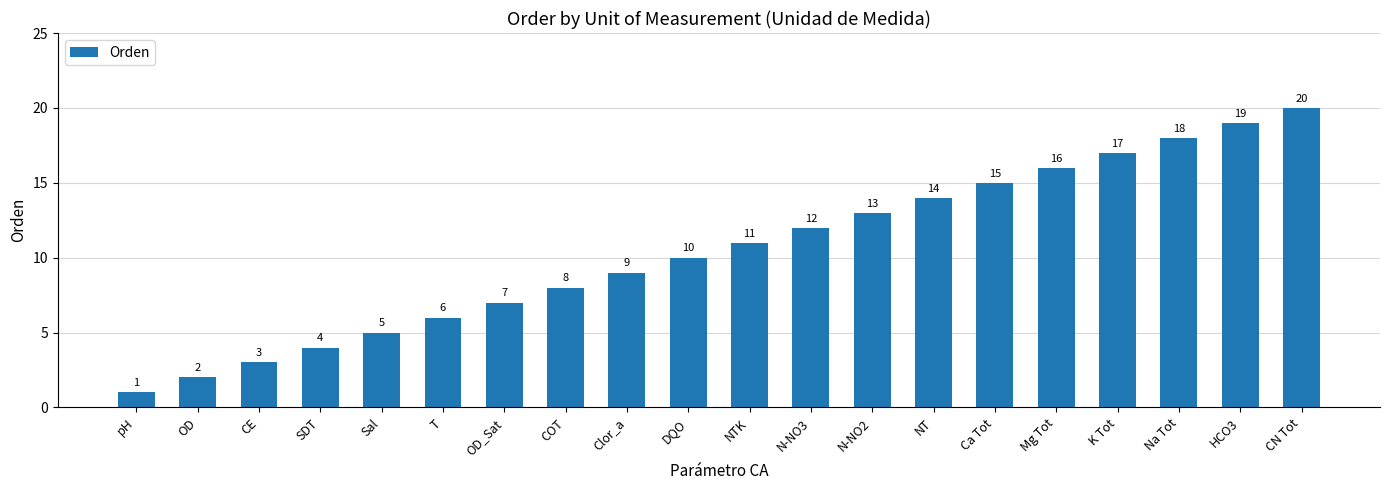

Is it true that the value at CE is 3?

True